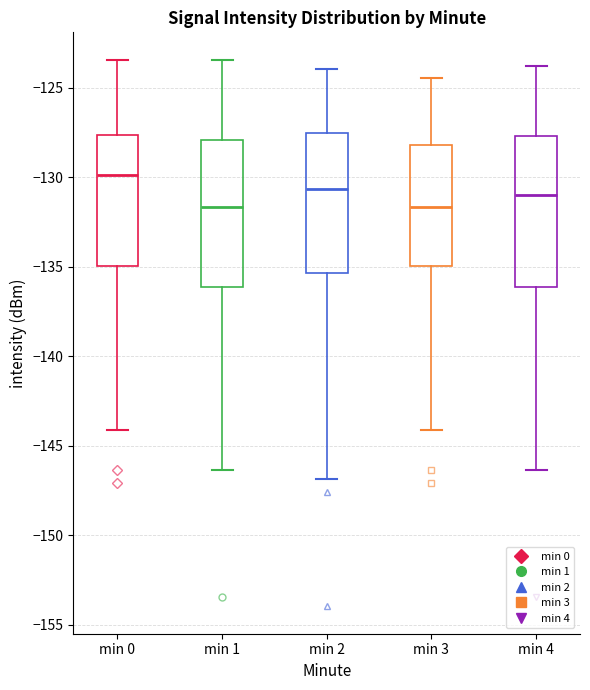

Reading left to right, read every box against the y-axis: the position of its median line, the range the box covers, and the ends of its whiskers. The values are not printed on the chart, so give them approximately, as read against the axis.

min 0: median -130.0, box -135.0 to -127.5, whiskers -144.0 to -123.5
min 1: median -131.5, box -136.0 to -128.0, whiskers -146.5 to -123.5
min 2: median -130.5, box -135.5 to -127.5, whiskers -147.0 to -124.0
min 3: median -131.5, box -135.0 to -128.0, whiskers -144.0 to -124.5
min 4: median -131.0, box -136.0 to -127.5, whiskers -146.5 to -124.0